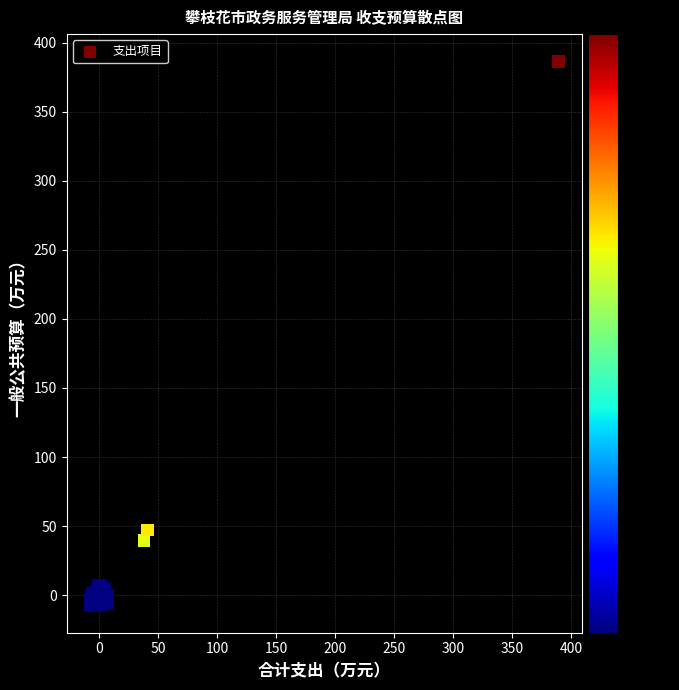

What Y value in the scatter plot is closest to 189?

47.2